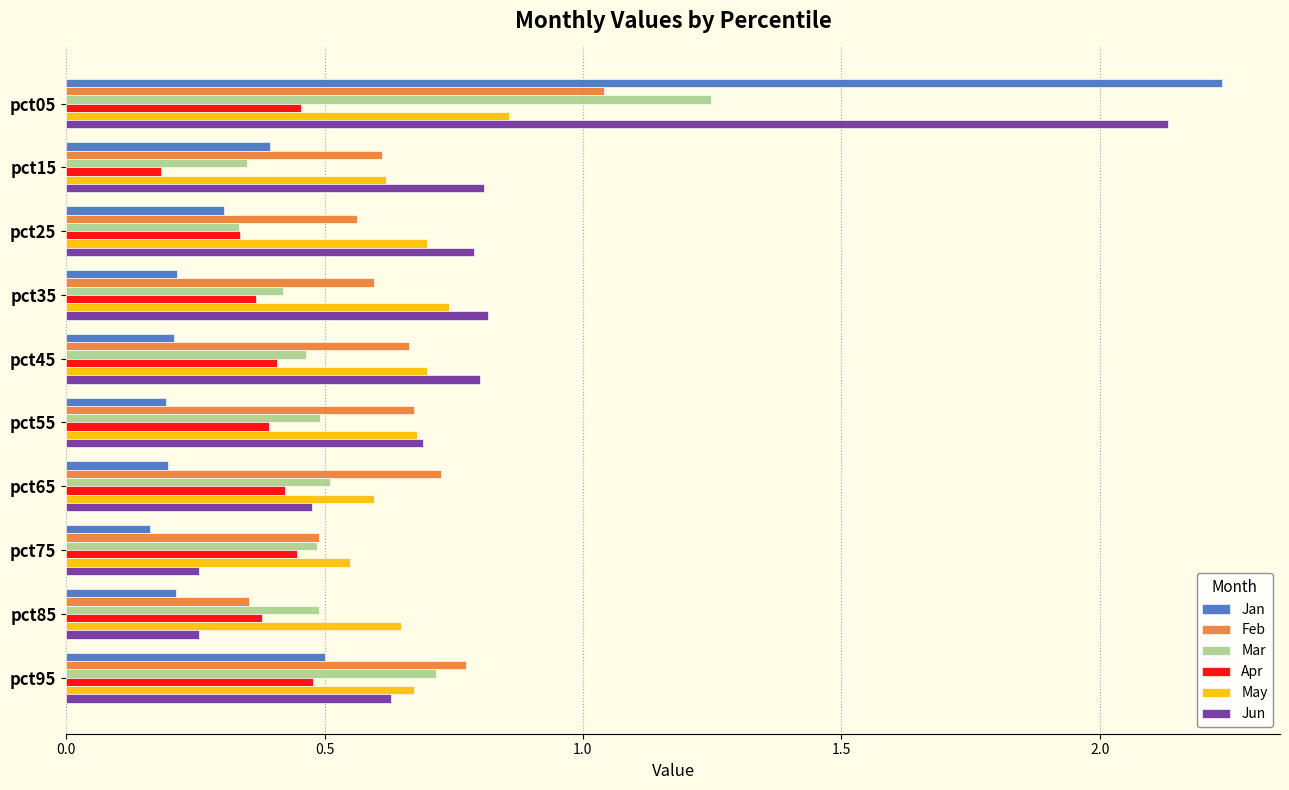

Rank the series by their maximum value, from highest to lowest.

Jan, Jun, Mar, Feb, May, Apr